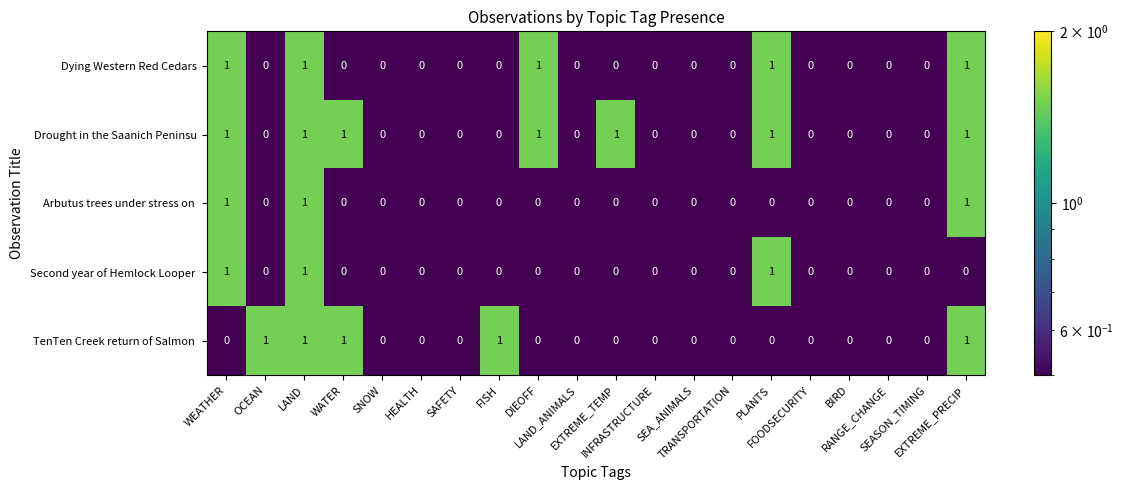

What is the sum of all Dying Western Red Cedars values?

5